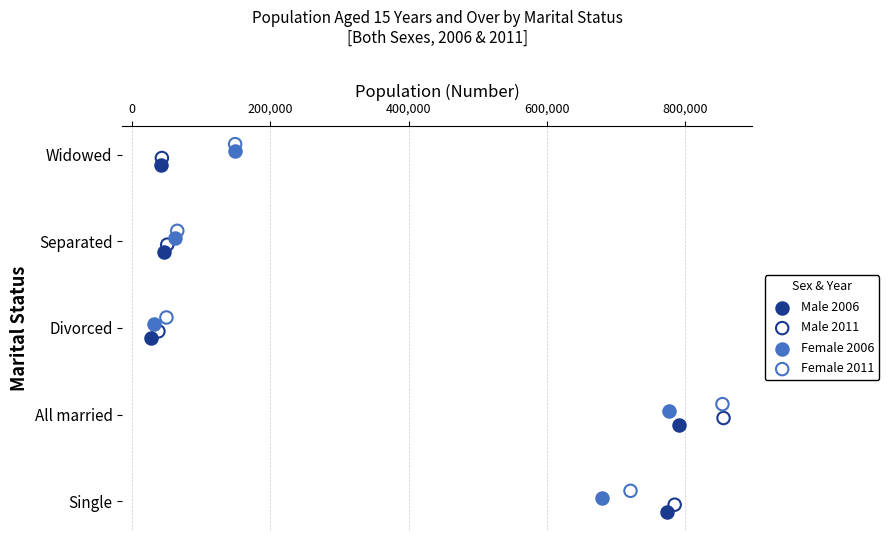

What are all the series names shown in the legend?

Male 2006, Male 2011, Female 2006, Female 2011